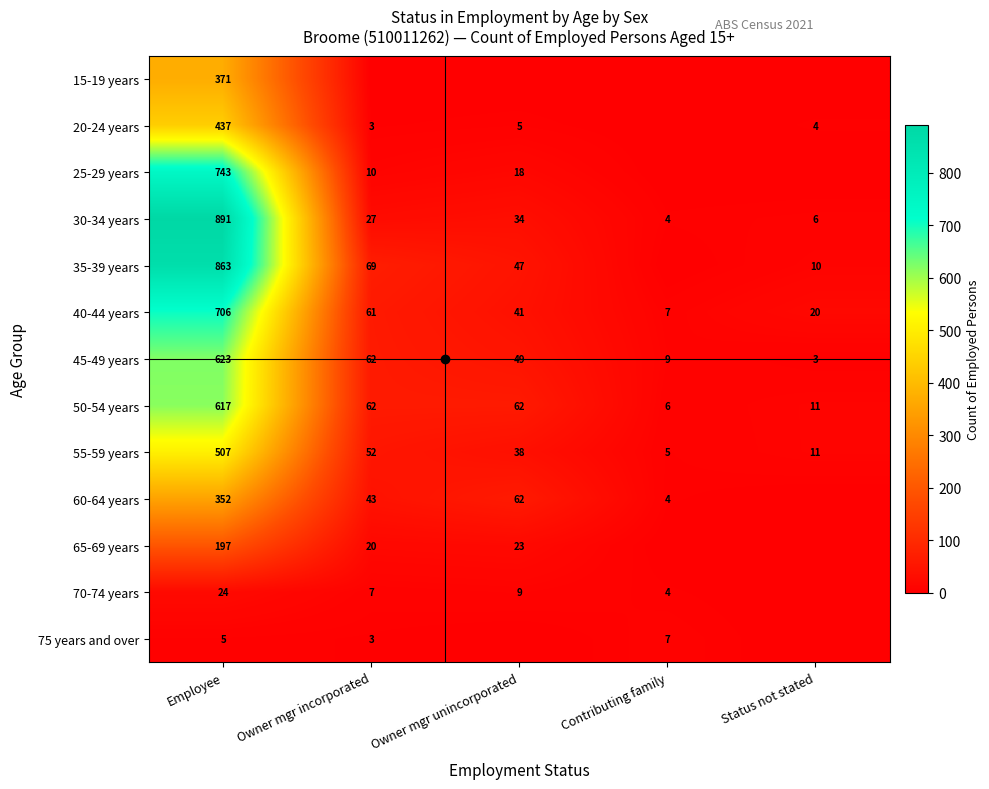

Is it true that 70-74 years equals 9 at Owner mgr unincorporated?

True